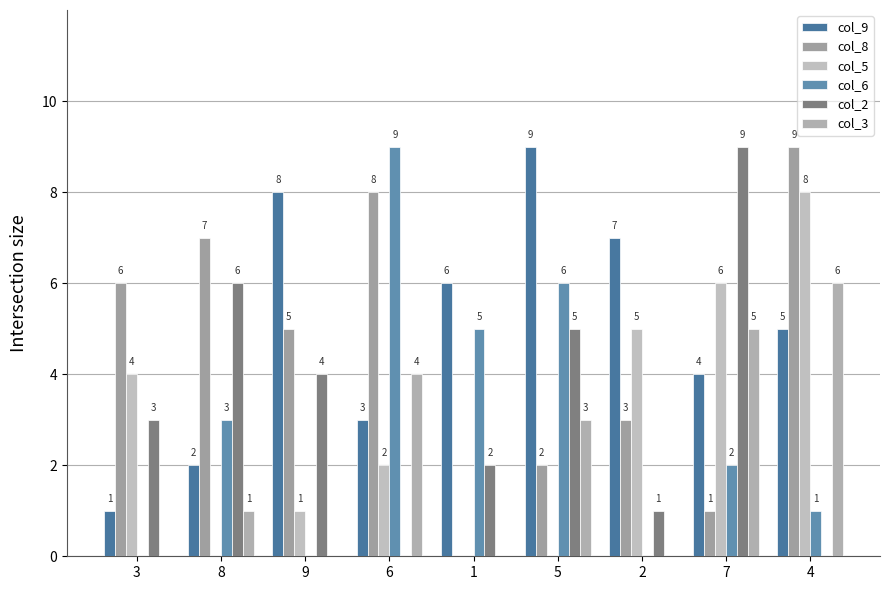

The col_9 series shows 8 at 9. True or false?

True